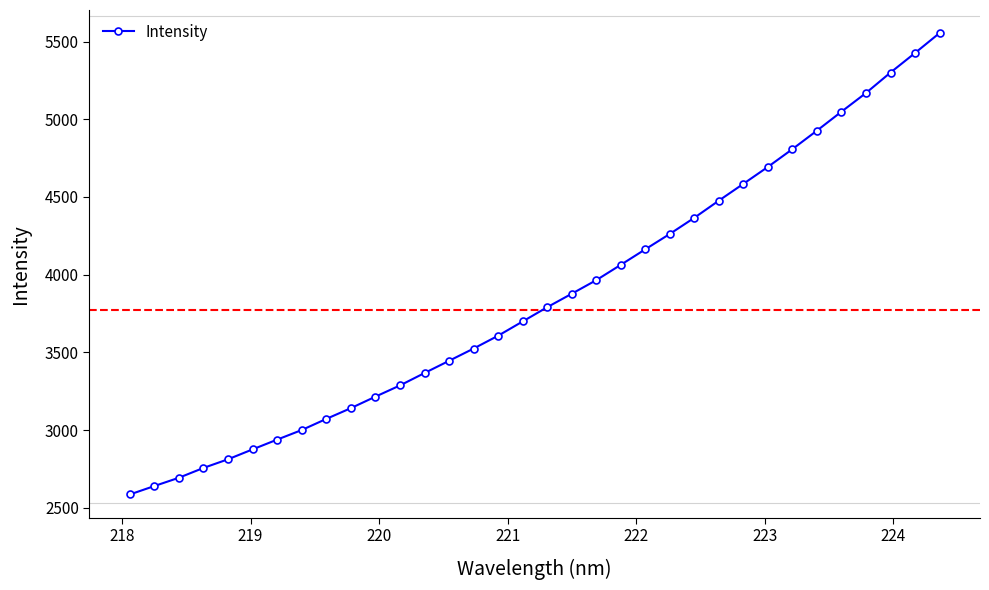

What is the average value?

3856.8